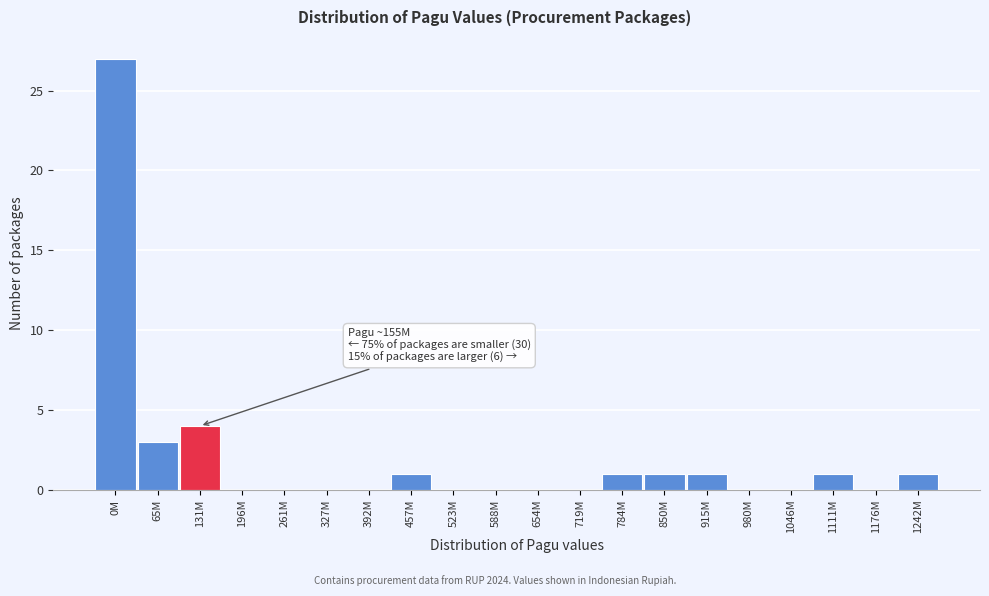

Reading right to left, what are all the values shown in this chart?

1242M=1	1176M=0	1111M=1	1046M=0	980M=0	915M=1	850M=1	784M=1	719M=0	654M=0	588M=0	523M=0	457M=1	392M=0	327M=0	261M=0	196M=0	131M=4	65M=3	0M=27